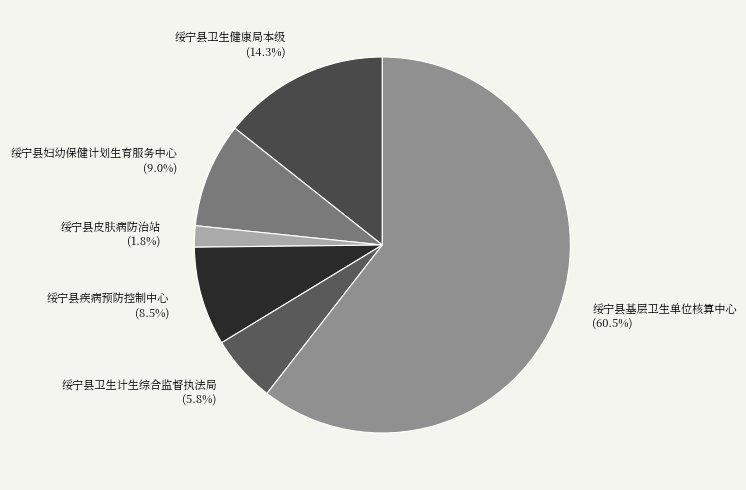

Which category has the biggest portion of the pie?

绥宁县基层卫生单位核算中心